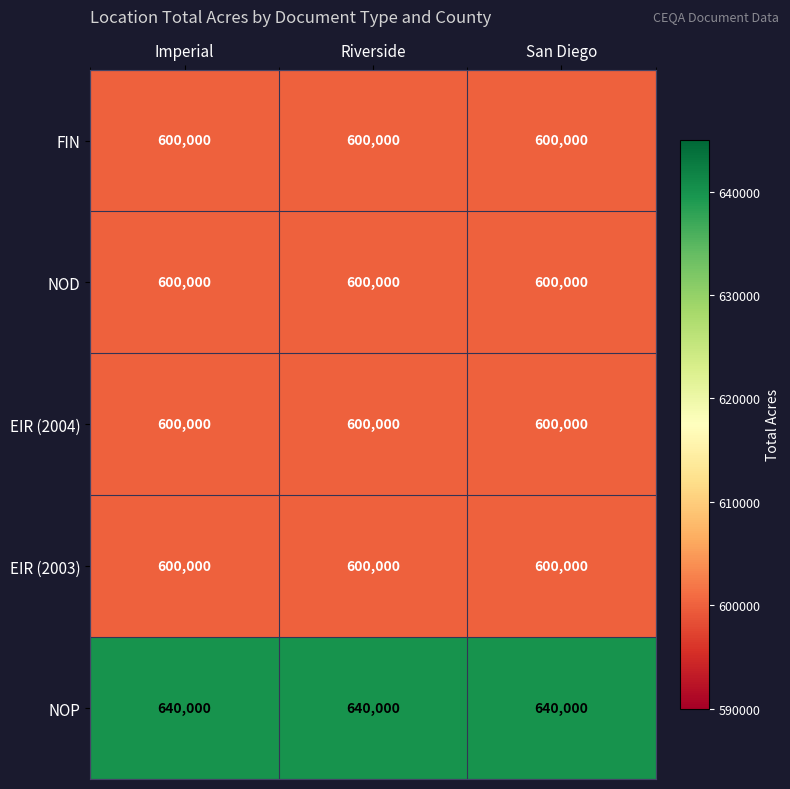

What is the approximate value of NOD at Imperial?

600000